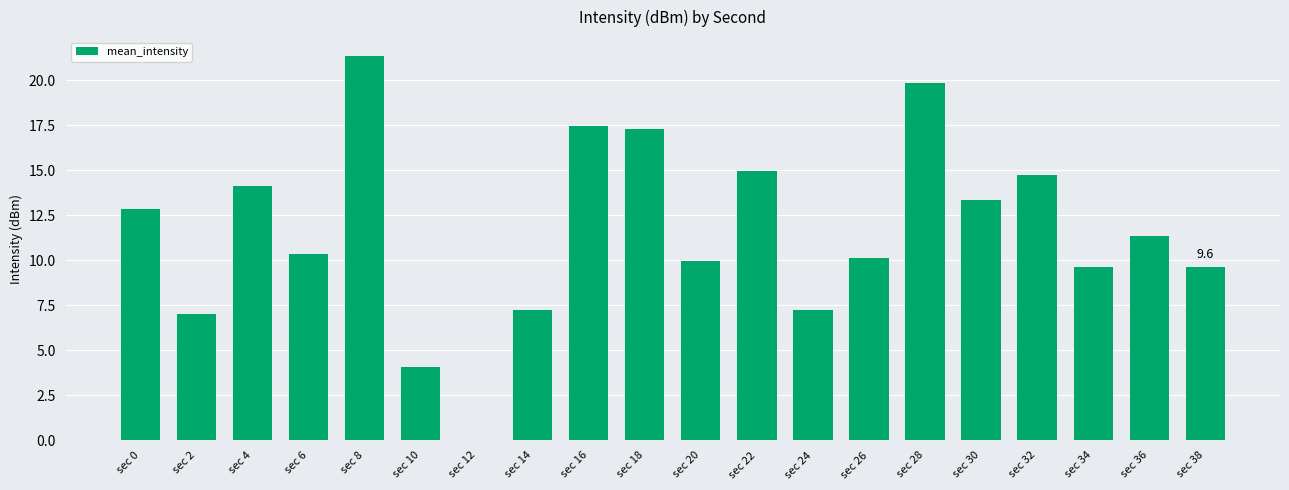

Where does the data first go above 11?

sec 0